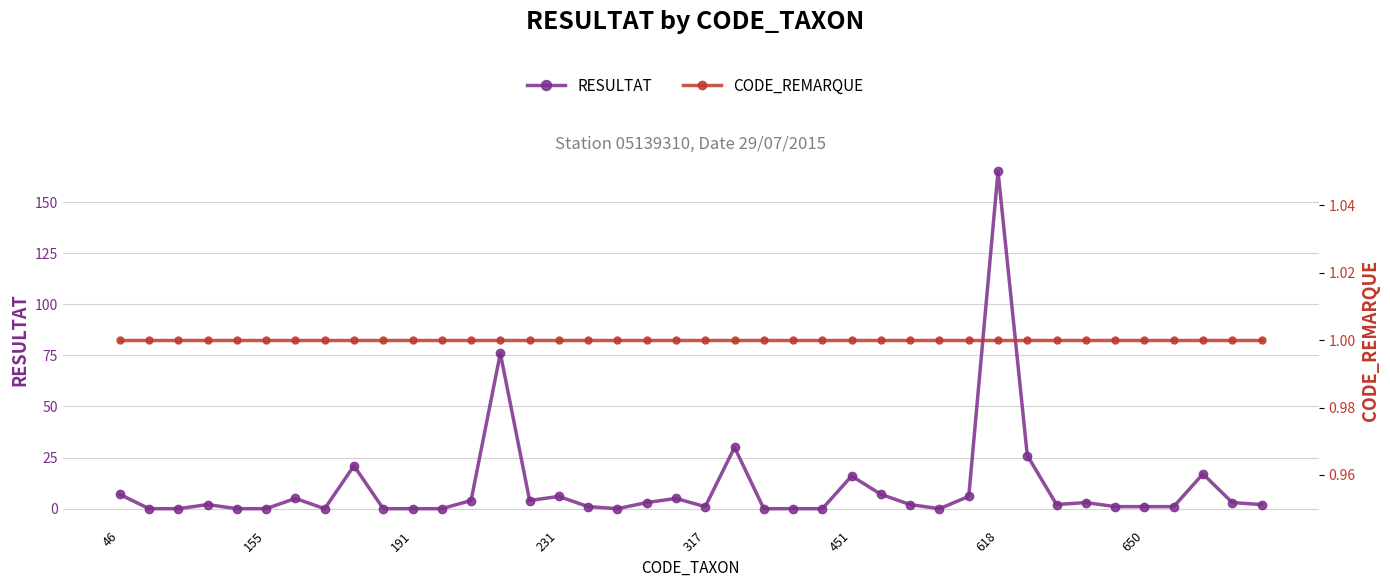

The RESULTAT series shows 0 at 155. True or false?

True